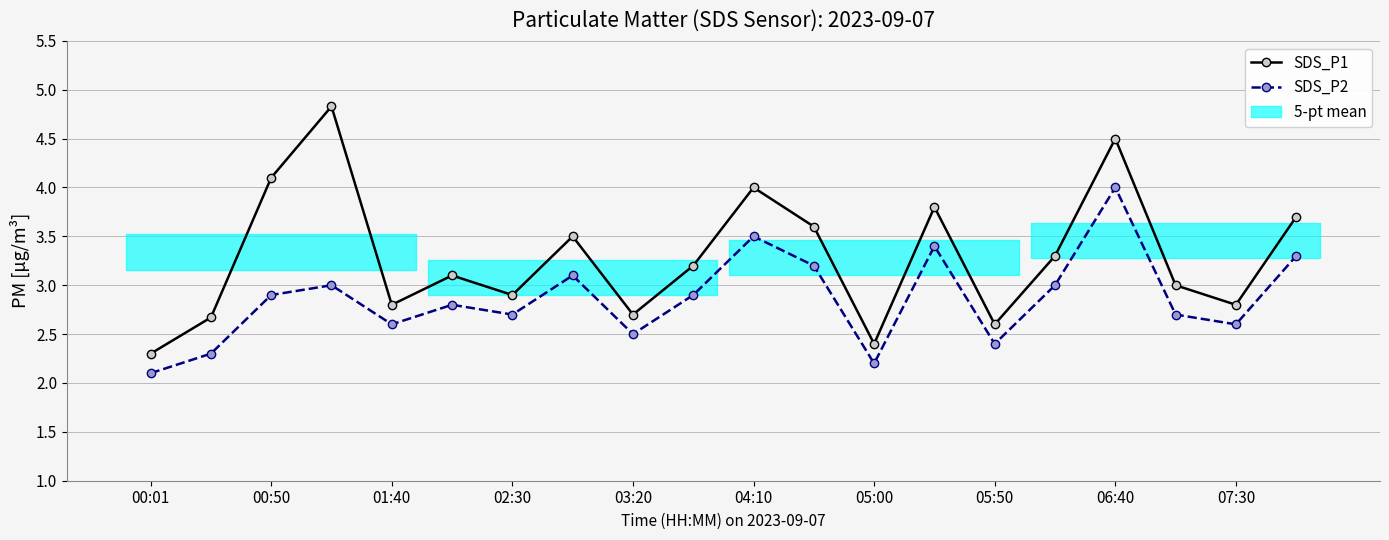

At which category is the sum across all series the highest?

06:40